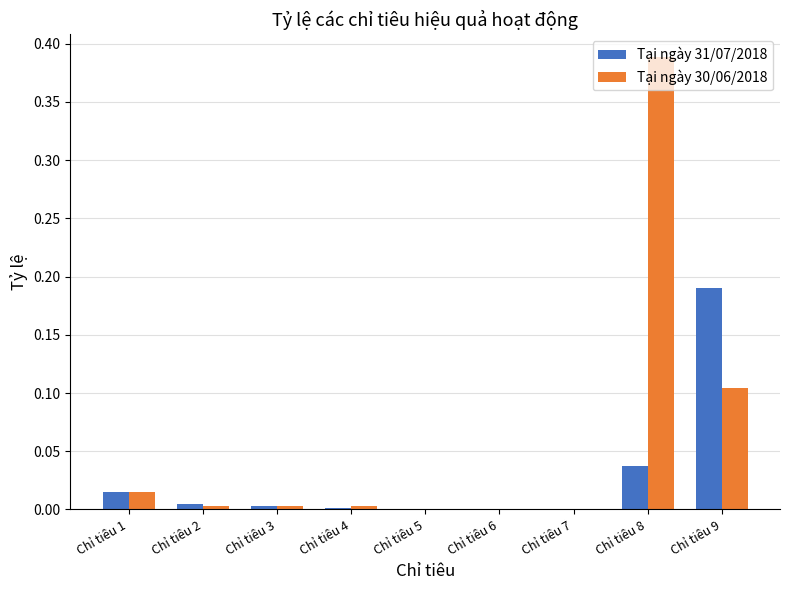

What is the average value of the Tại ngày 30/06/2018 series?

0.1